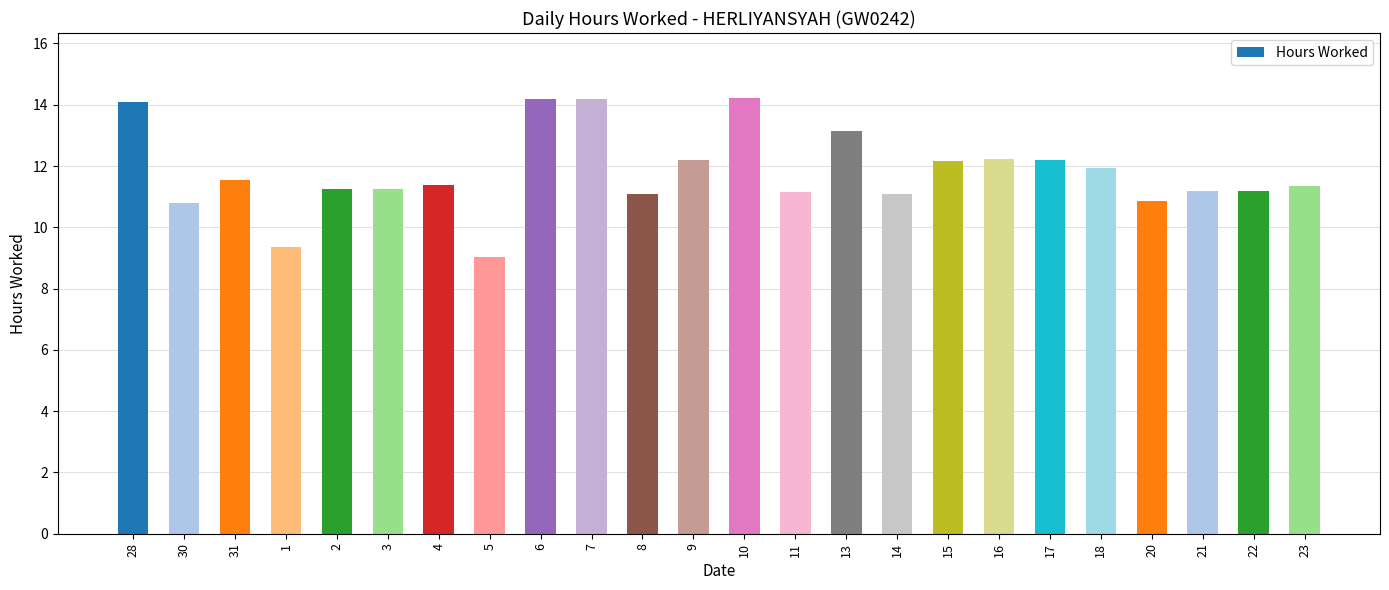

Count the number of values greater than 11.

20